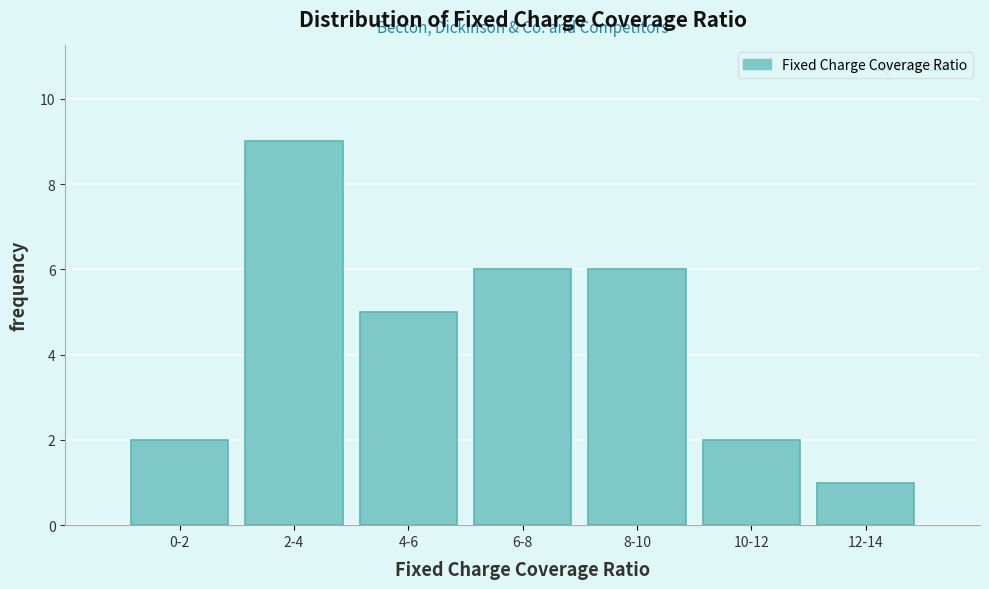

Reading left to right, extract all data points from this chart.

0-2=2	2-4=9	4-6=5	6-8=6	8-10=6	10-12=2	12-14=1